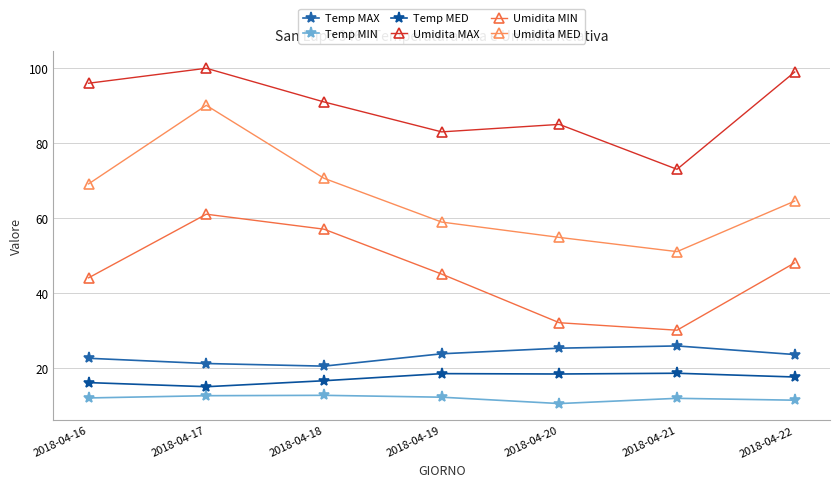

True or false: Temp MED has a value of 23.8 at 2018-04-18.

False